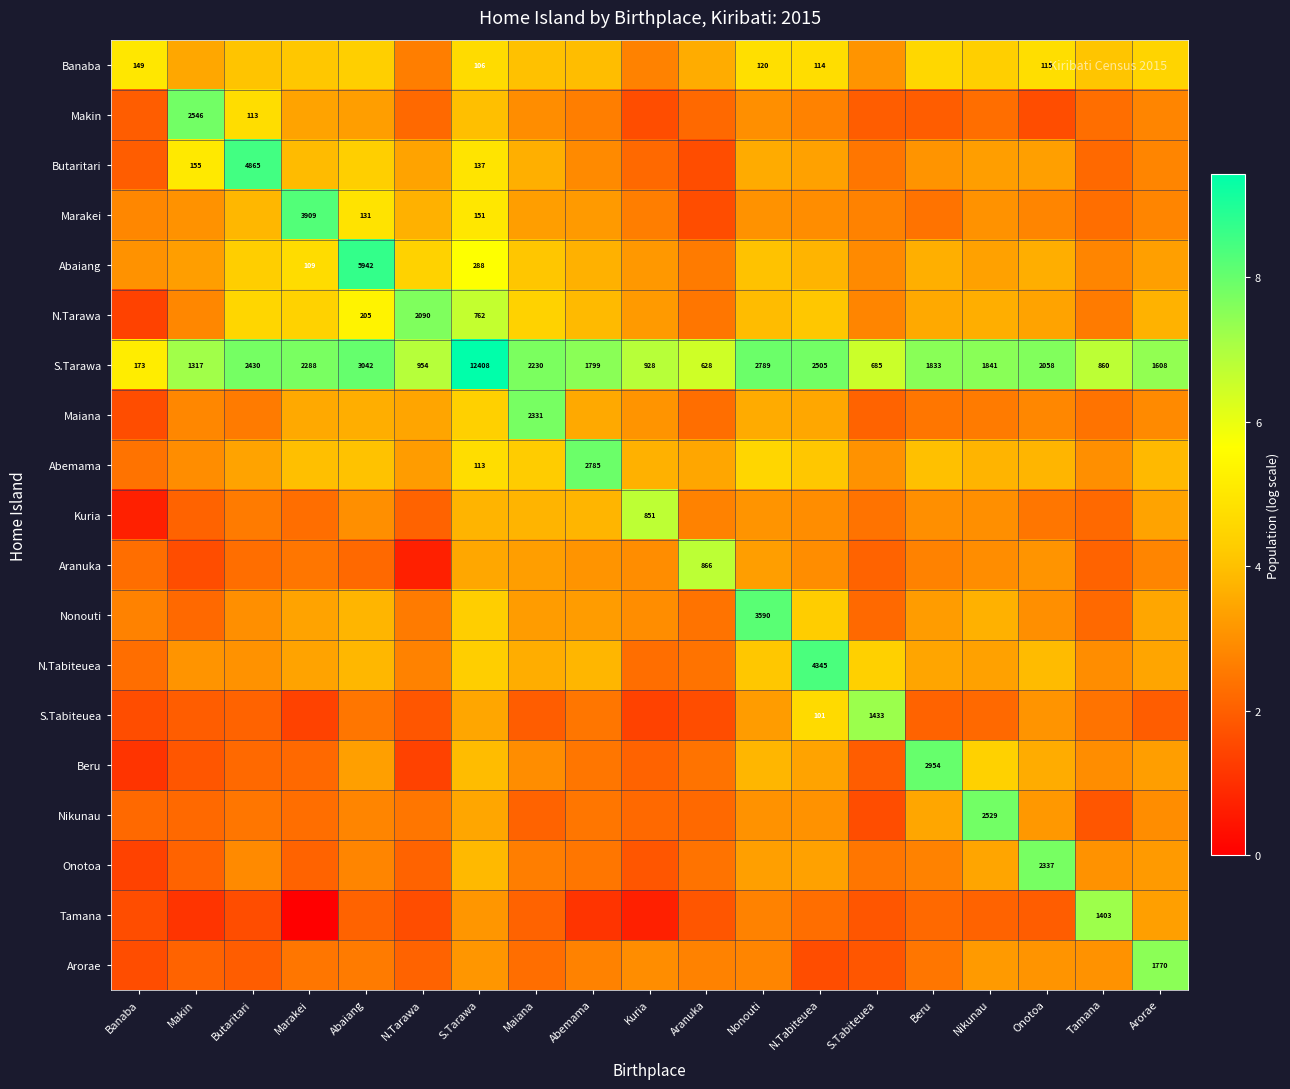

At how many categories does at least one series exceed 2?

19